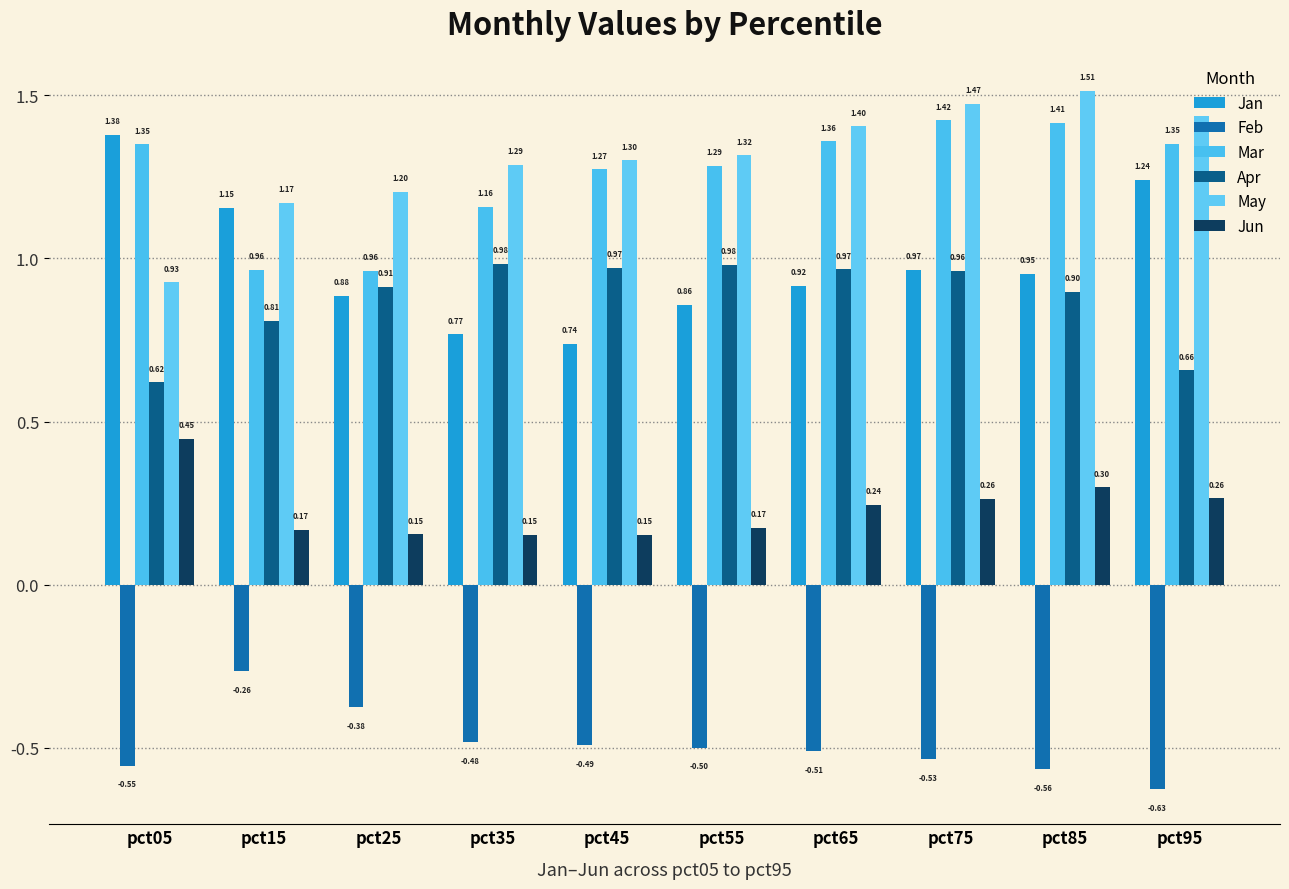

Does the chart contain stacked bars?

No